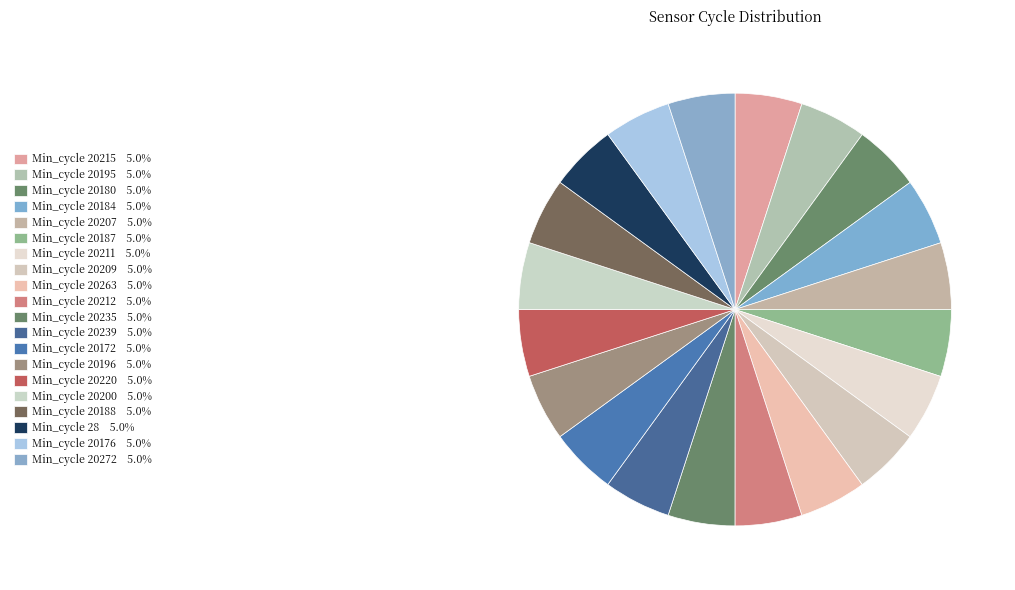

How many slices are in this pie chart?

20